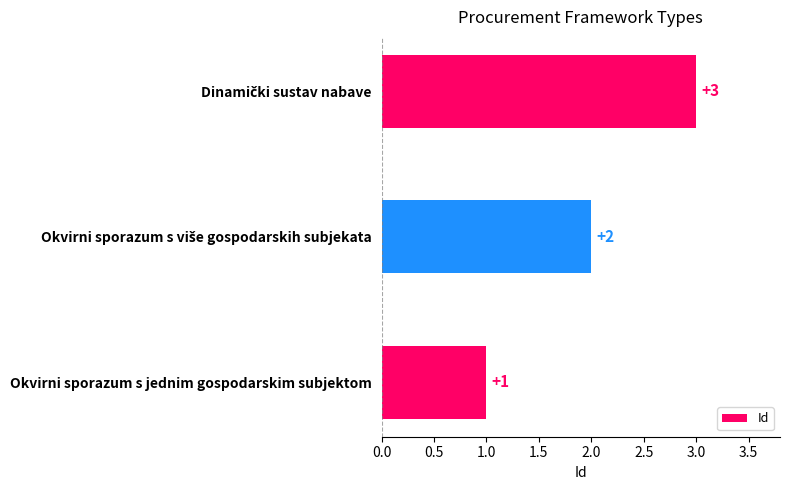

Which label corresponds to the smallest value in the chart?

Okvirni sporazum s jednim gospodarskim subjektom